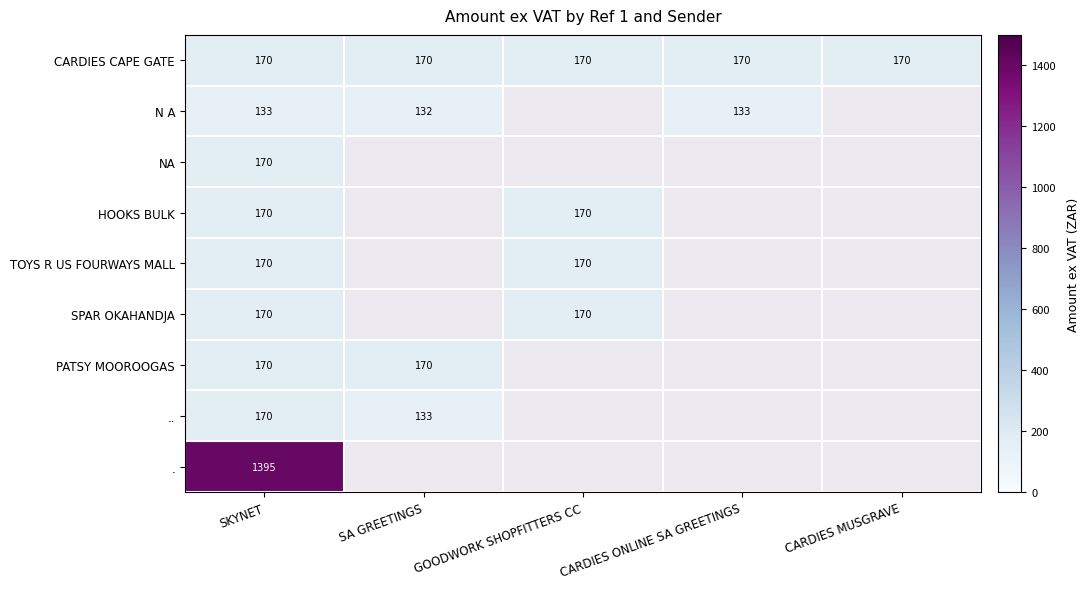

At which label is . closest to 1394?

SKYNET